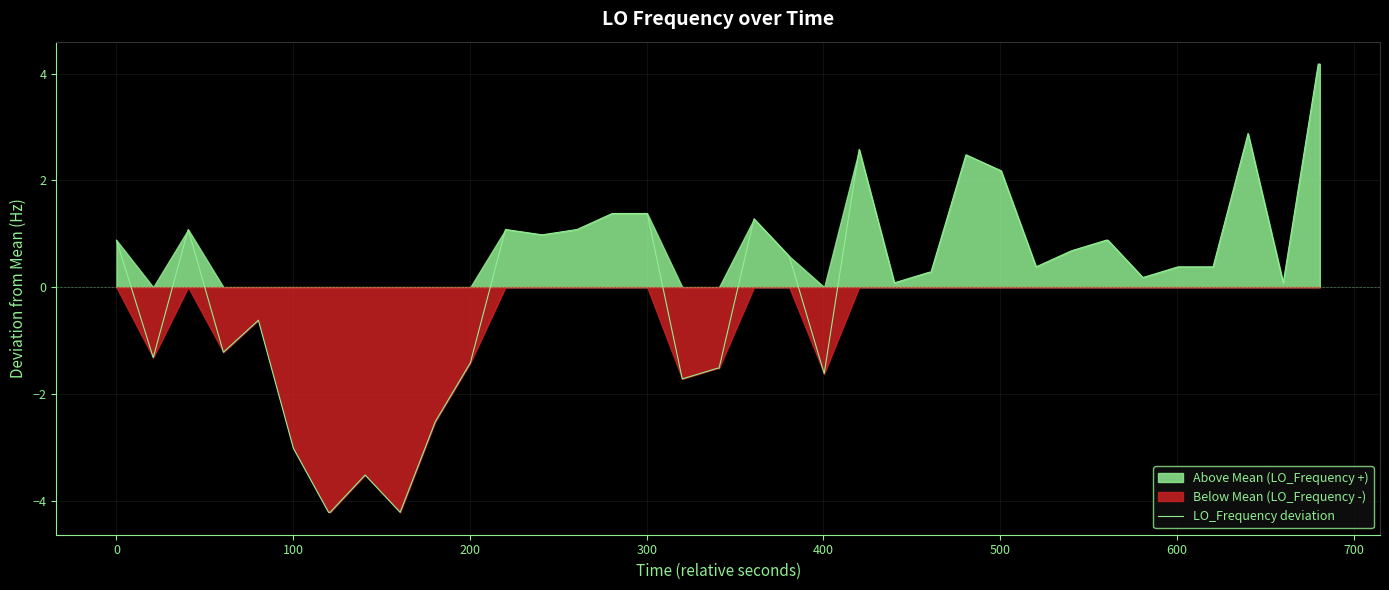

What is the minimum value for LO_Frequency deviation?

-4.2